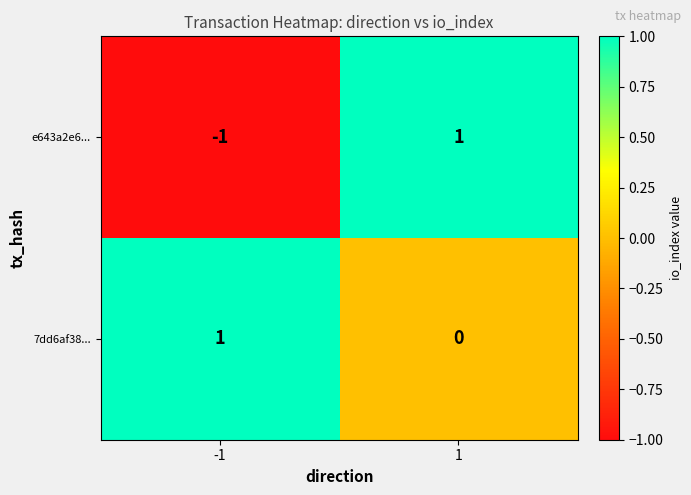

Reading left to right, what are all the values shown in this chart?

e643a2e6...: -1	1
7dd6af38...: 1	0